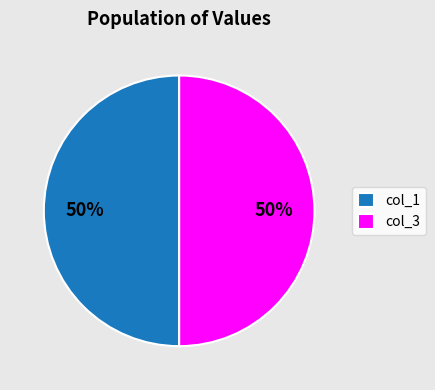

To the nearest percent, what is the combined percentage of col_1 and col_3?

100%